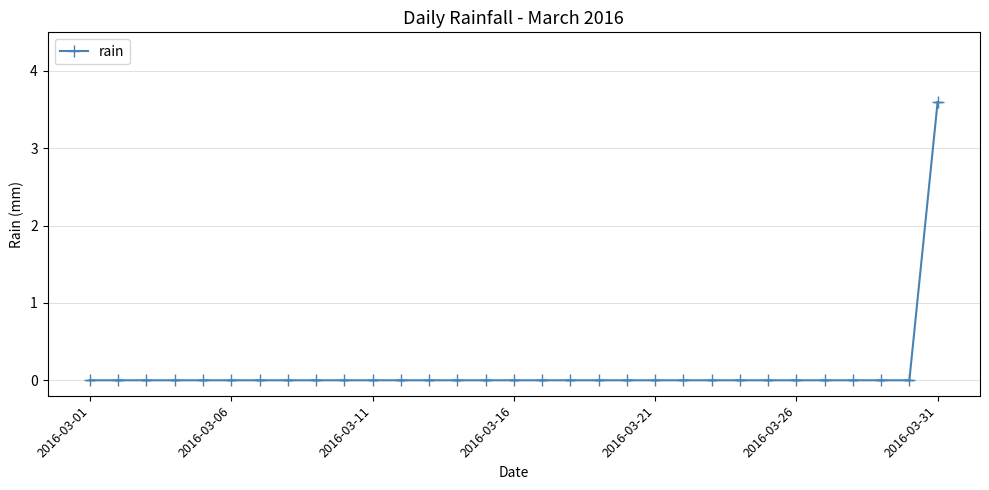

How many series are shown in this chart?

1